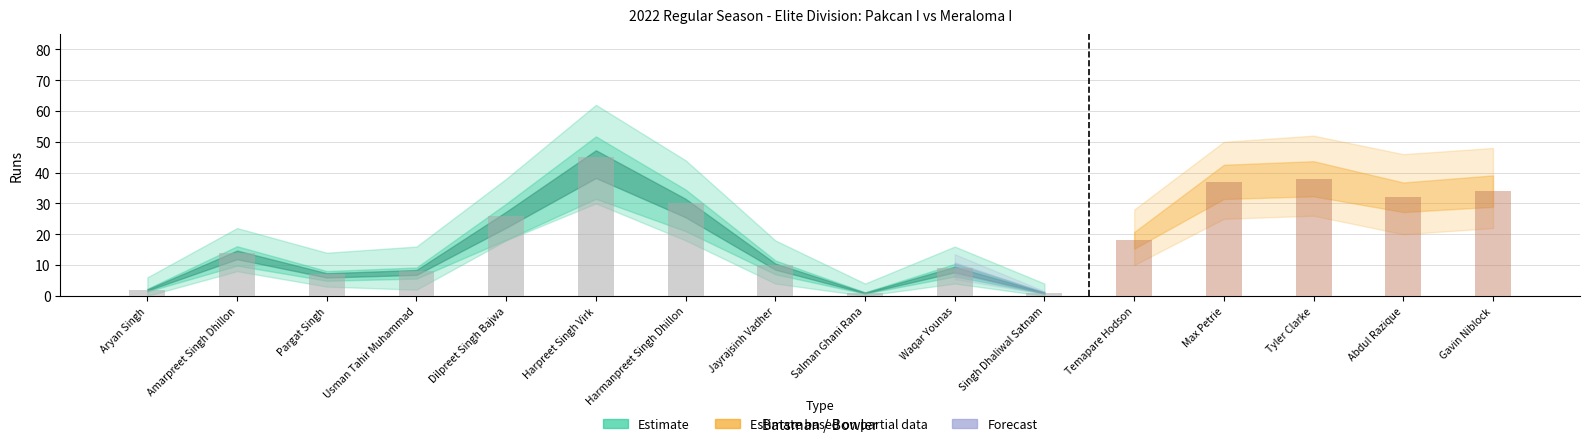

Count the number of data series in this chart.

4